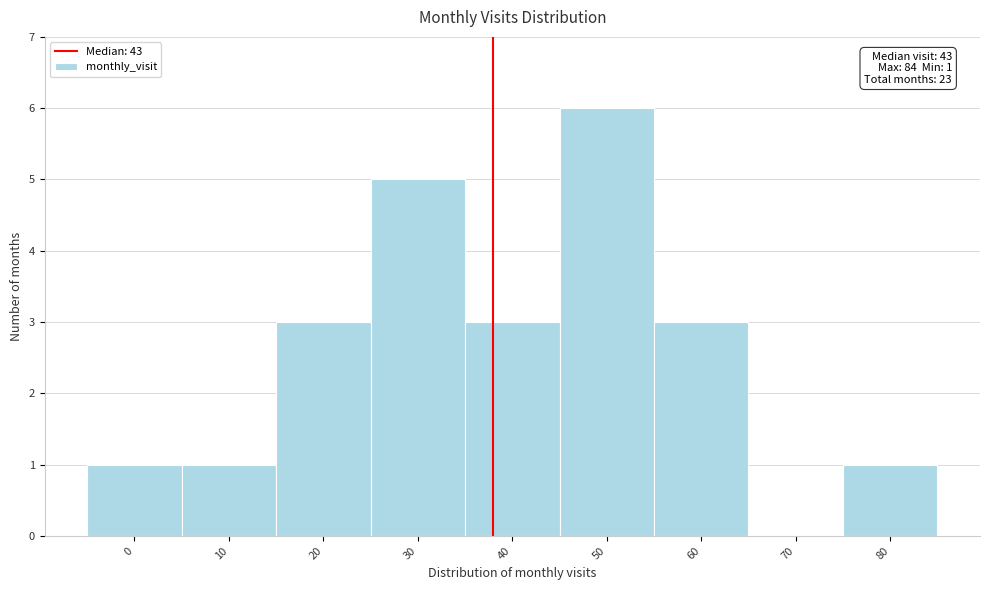

Read the value at 60.

3